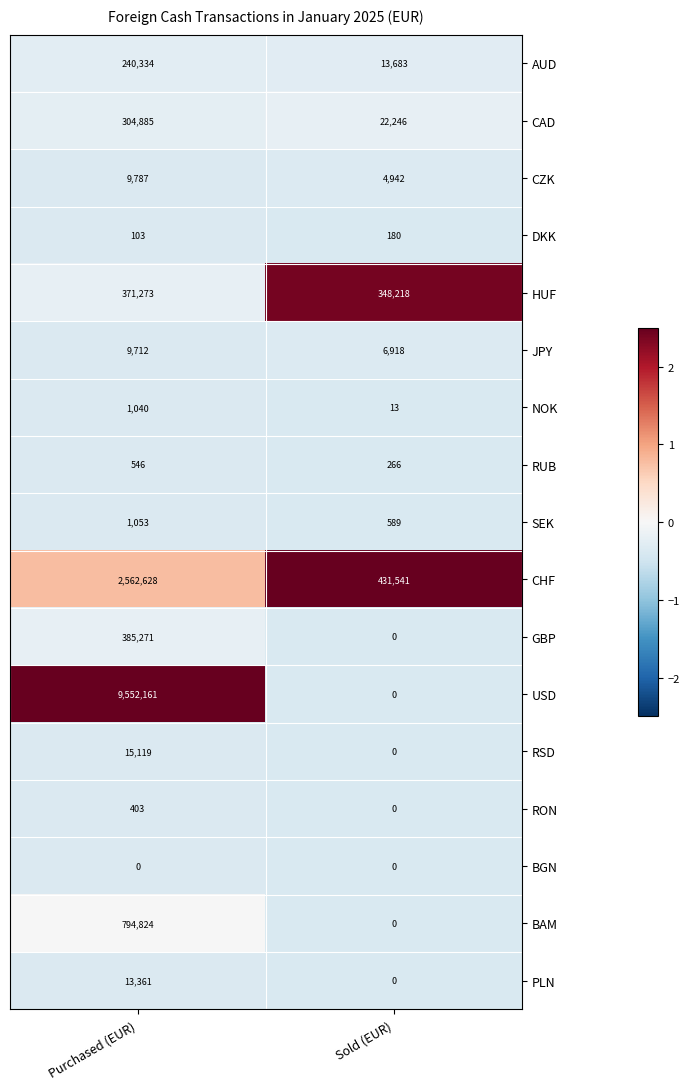

What value does the USD series have at Purchased (EUR), to the nearest 100?

9552200